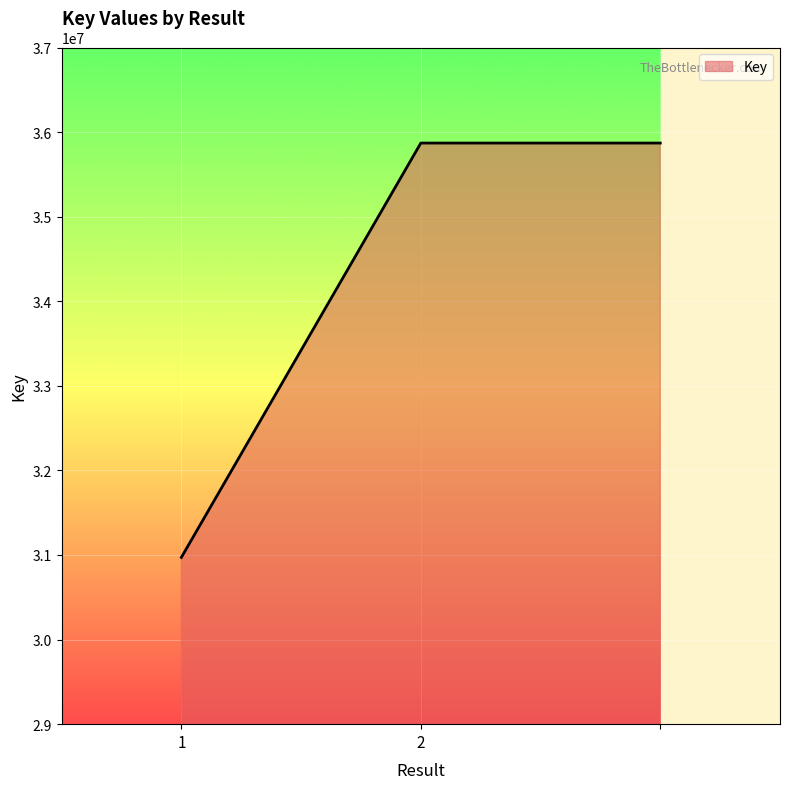

What is the smallest value displayed?

30971902